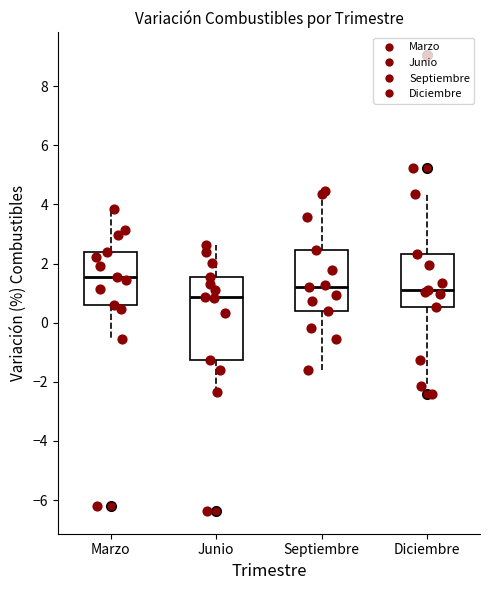

Which box's median line is the lowest?

Junio